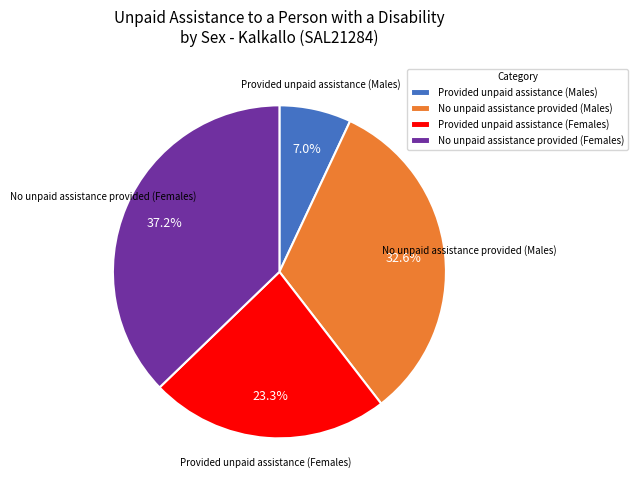

How many slices are in this pie chart?

4